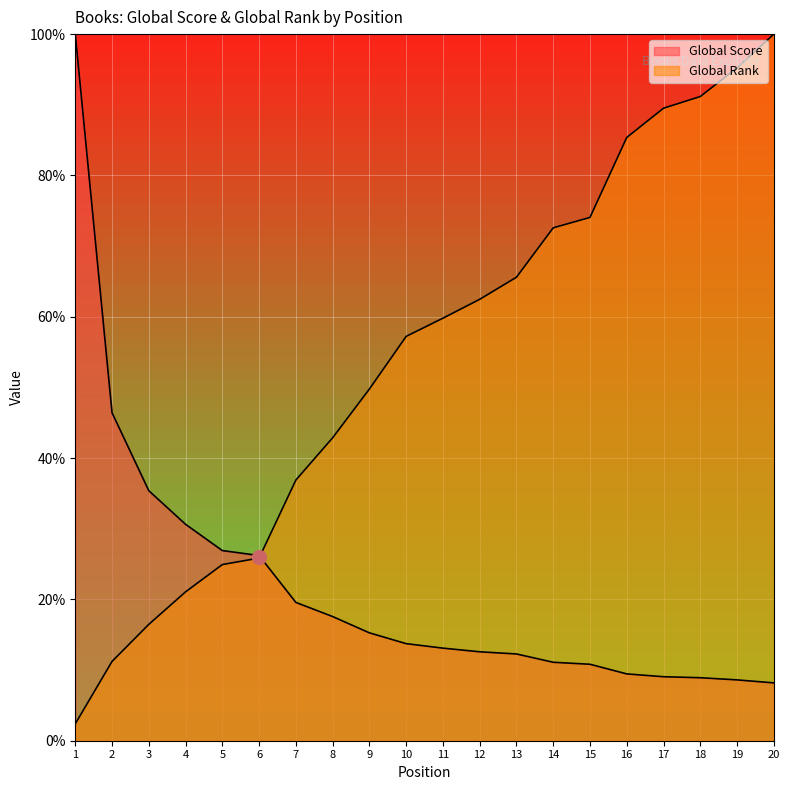

How many values in the Global Score series are below 13?

9